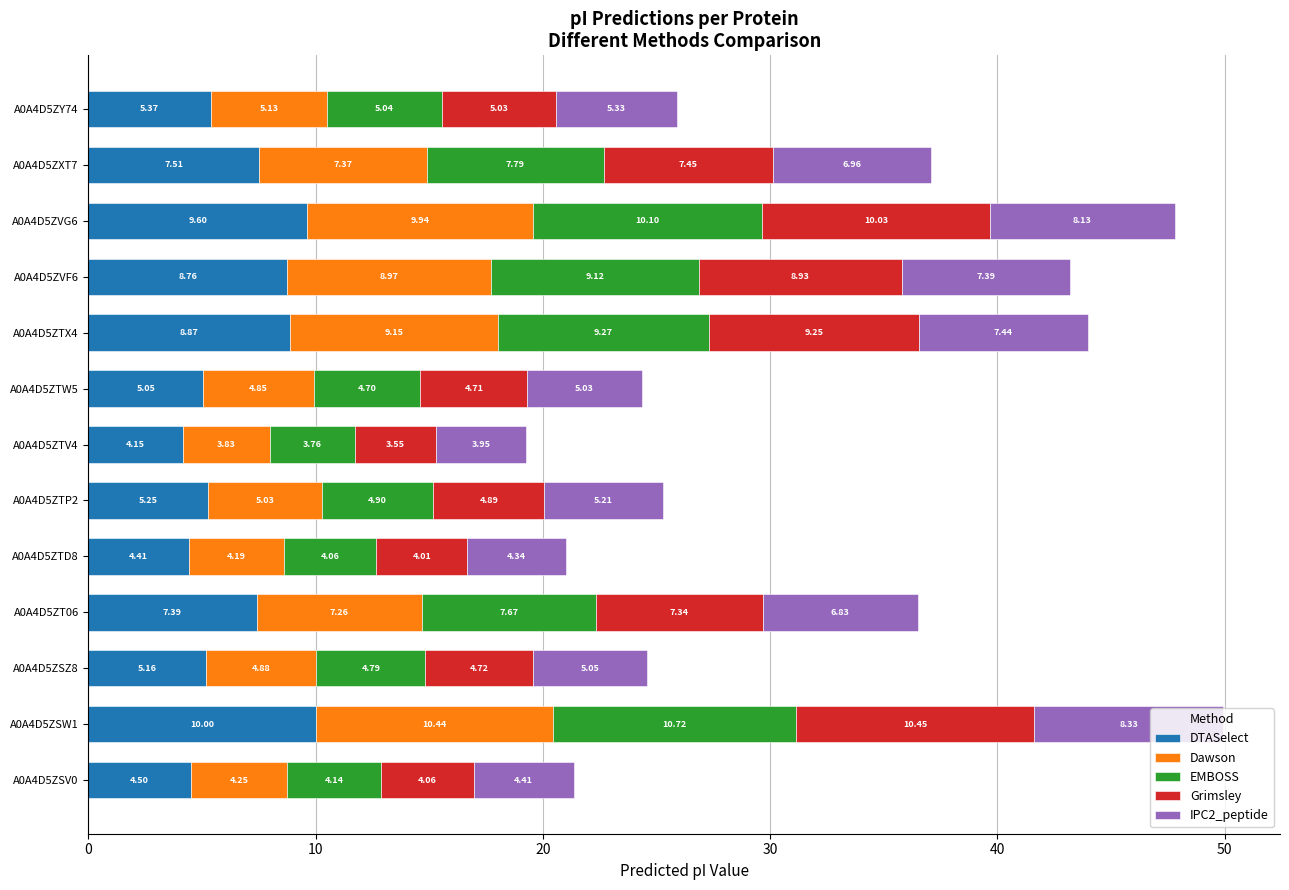

What is the total value across all series at A0A4D5ZTW5?

24.3